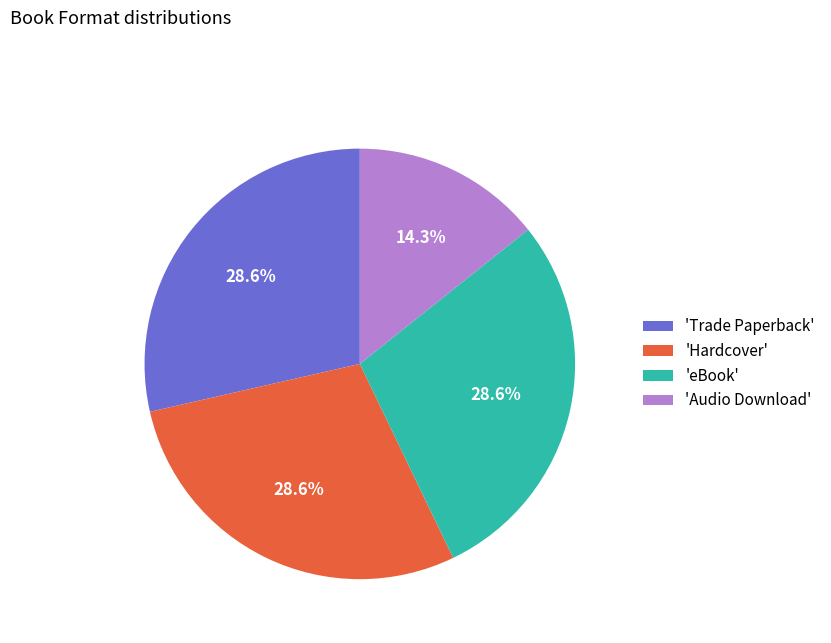

What is the smallest slice in the pie chart?

'Audio Download'